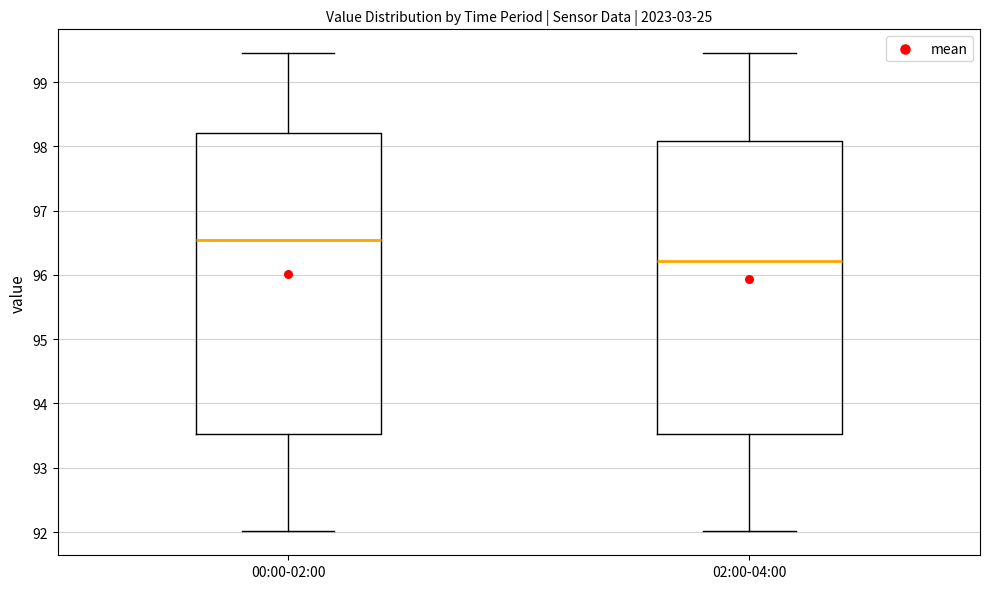

Reading left to right, transcribe this box plot: for each box, give where its median line is, the range the box spans, and where its two whiskers end, as read against the y-axis. The values are not printed on the chart, so give them approximately, as read against the axis.

00:00-02:00: median 96.6, box 93.5 to 98.2, whiskers 92.0 to 99.5
02:00-04:00: median 96.2, box 93.5 to 98.1, whiskers 92.0 to 99.5